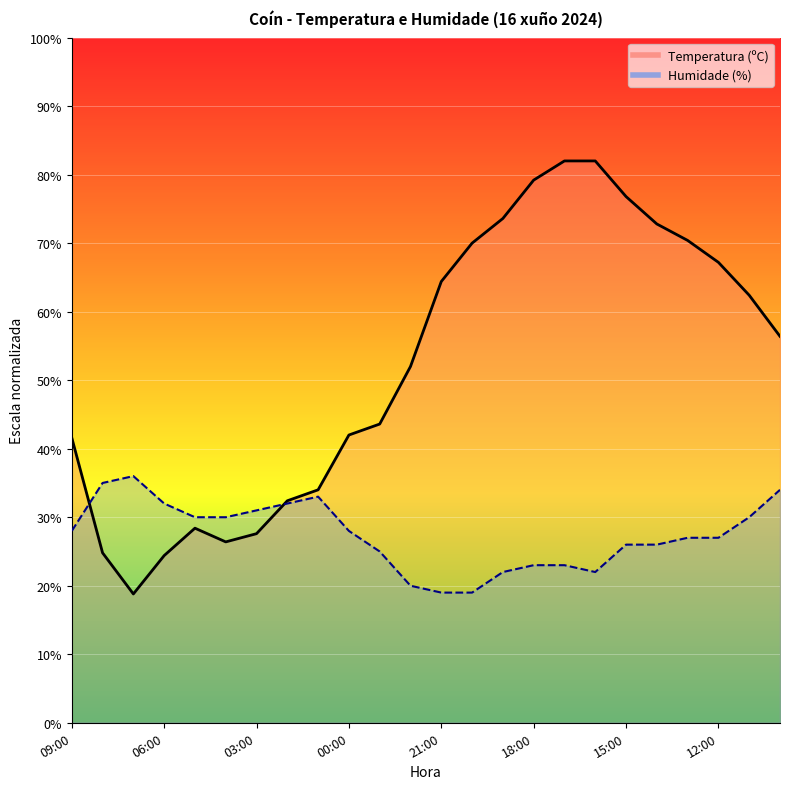

Is the value of Temperatura (ºC) at 17:00 greater than the value of Humidade (%) at 16:00?

Yes